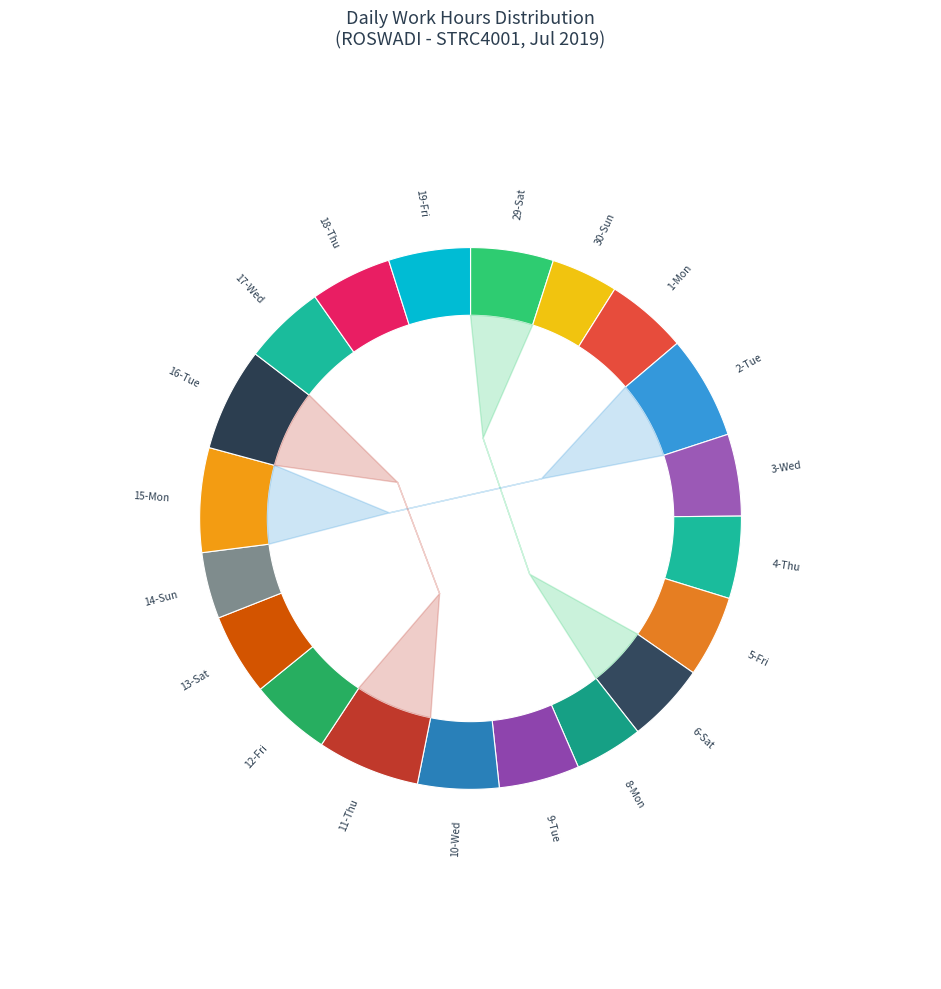

What percentage is the 30-Sun slice, to the nearest percent?

4%